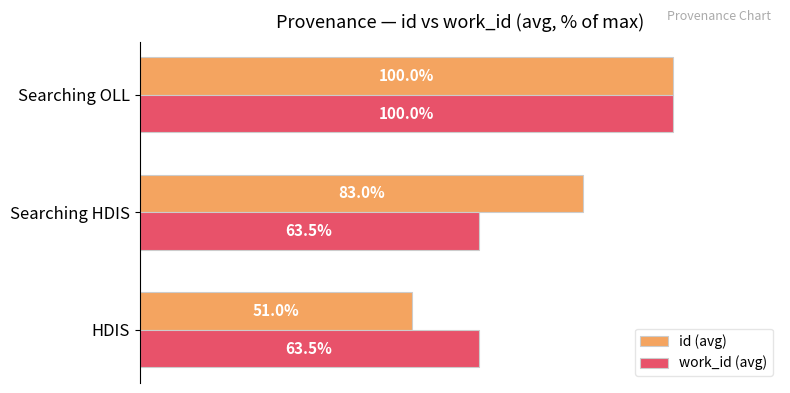

What are all the series names shown in the legend?

id (avg), work_id (avg)